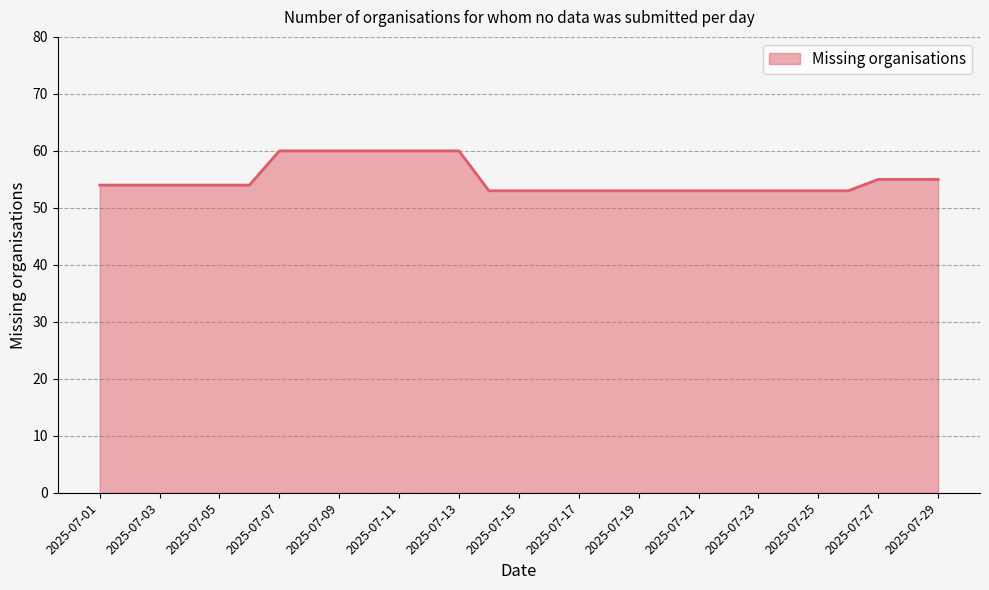

How many lines are shown in the chart?

1